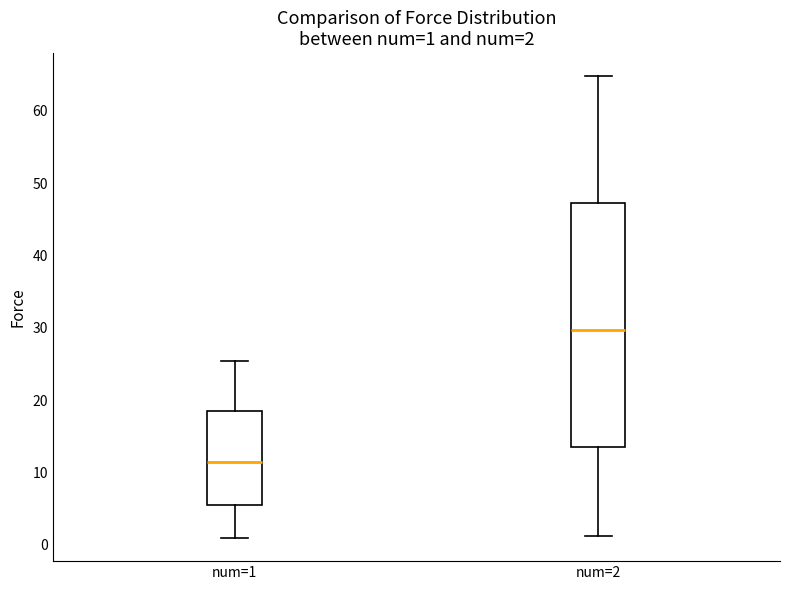

Comparing the boxes themselves (not the whiskers), which one is the tallest?

num=2